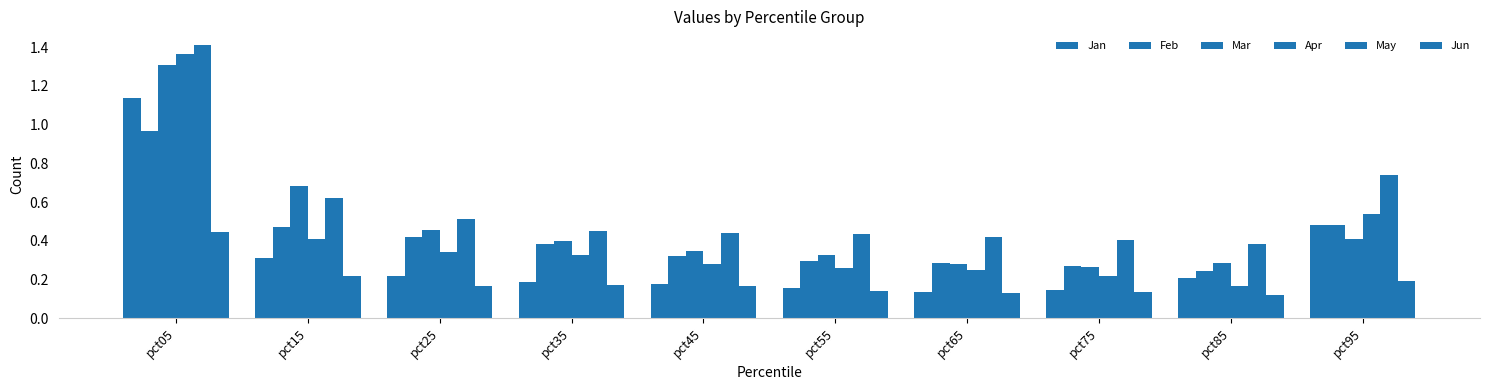

Does the chart contain any negative values?

No